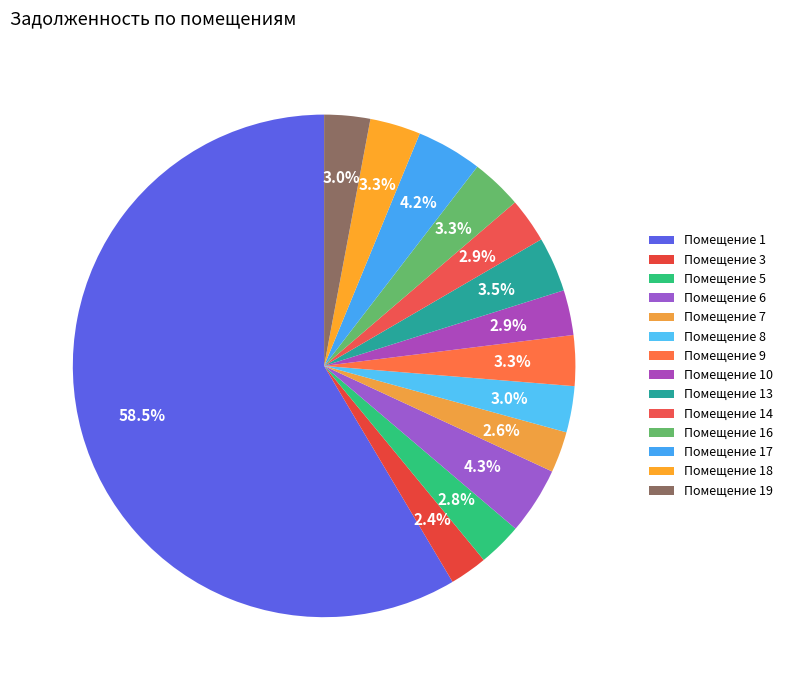

Count the number of slices in the pie.

14